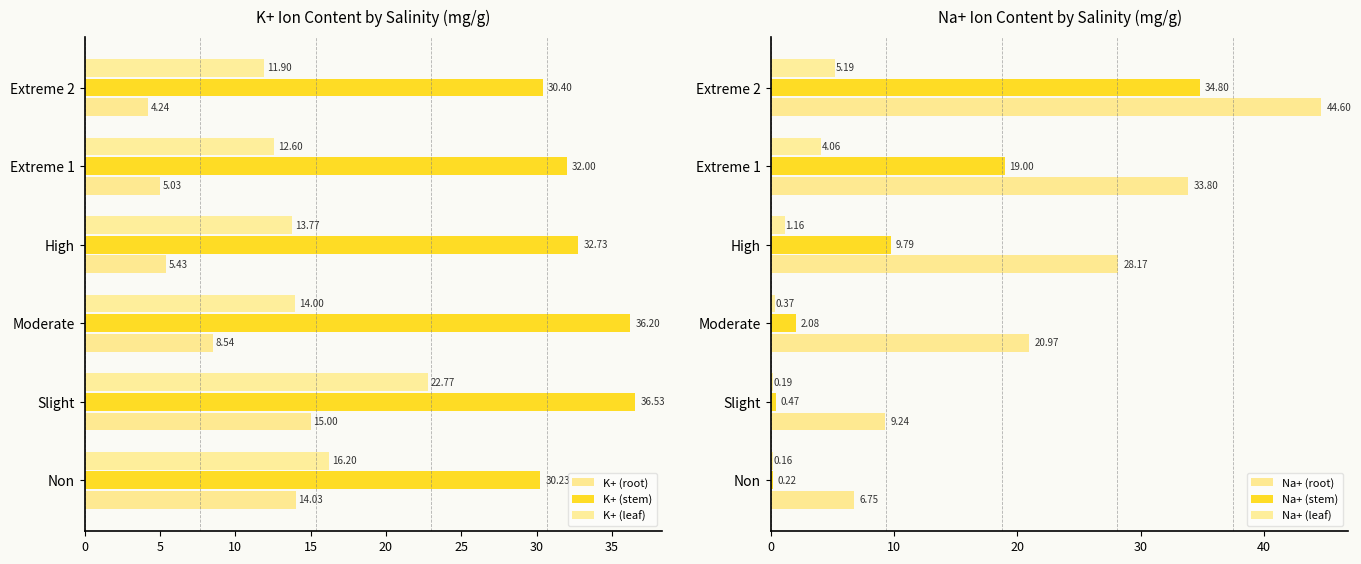

What is the spread (max minus min) of values at Moderate?

35.8